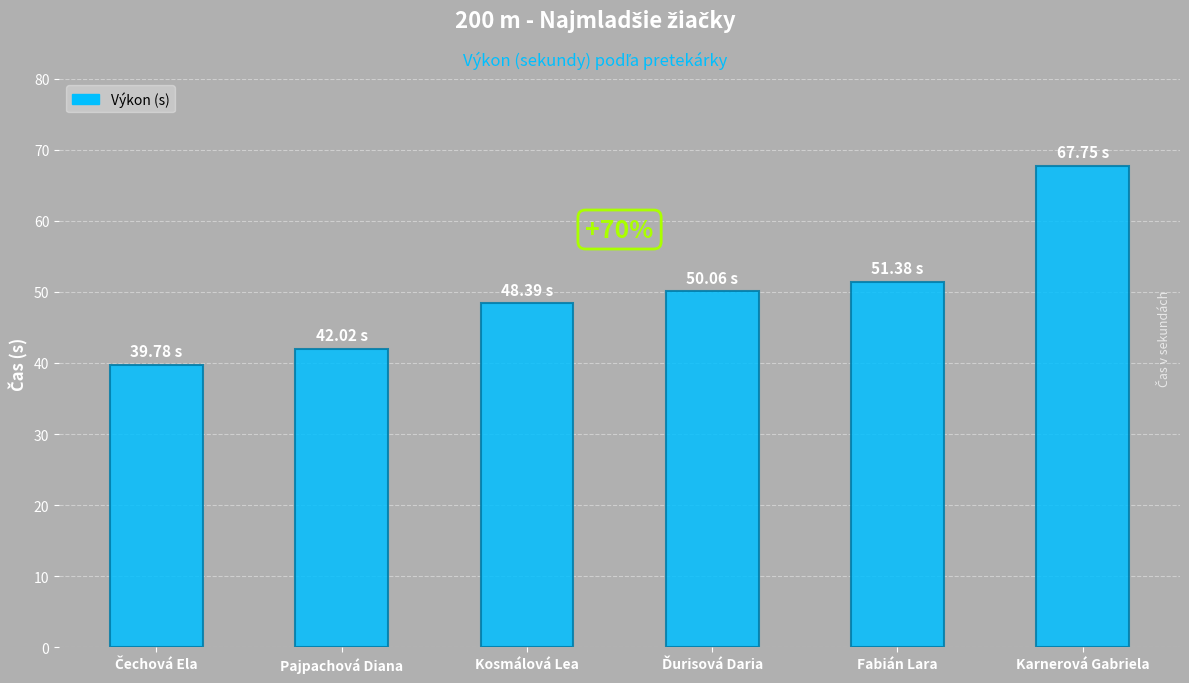

The value at Fabián Lara is 73.8. True or false?

False